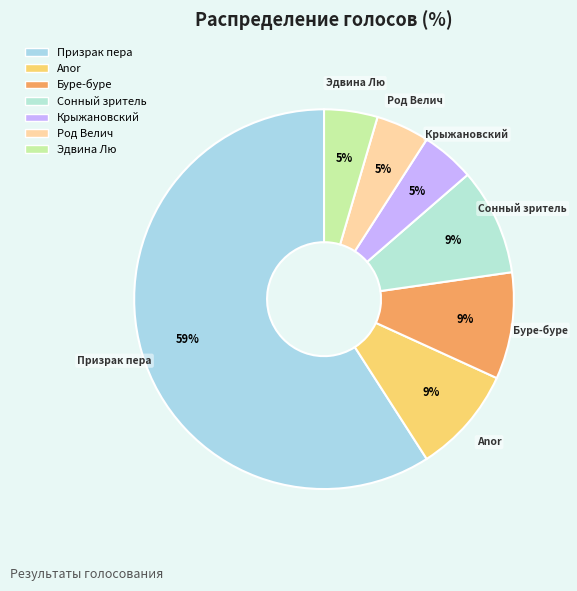

The Буре-буре slice represents 4% of the pie. True or false?

False